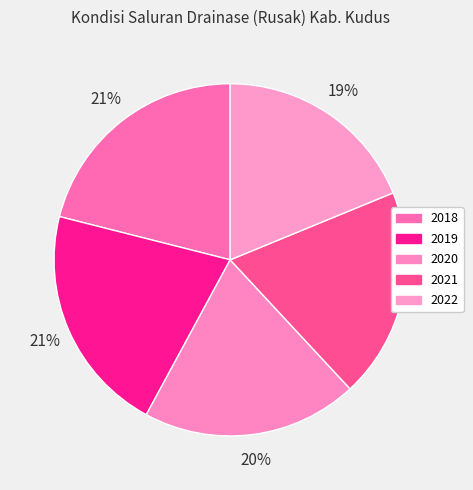

Which slice is the smallest?

2022